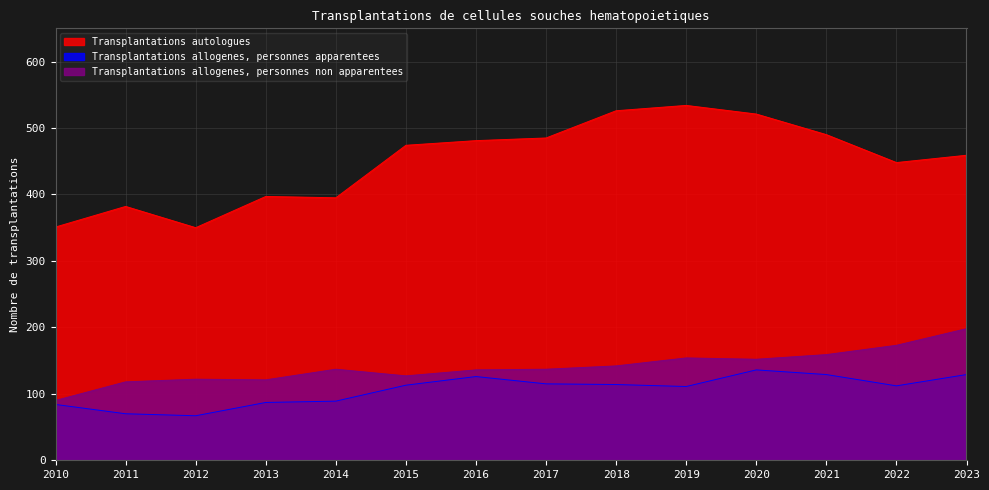

Which series has the largest total across all categories?

Transplantations autologues